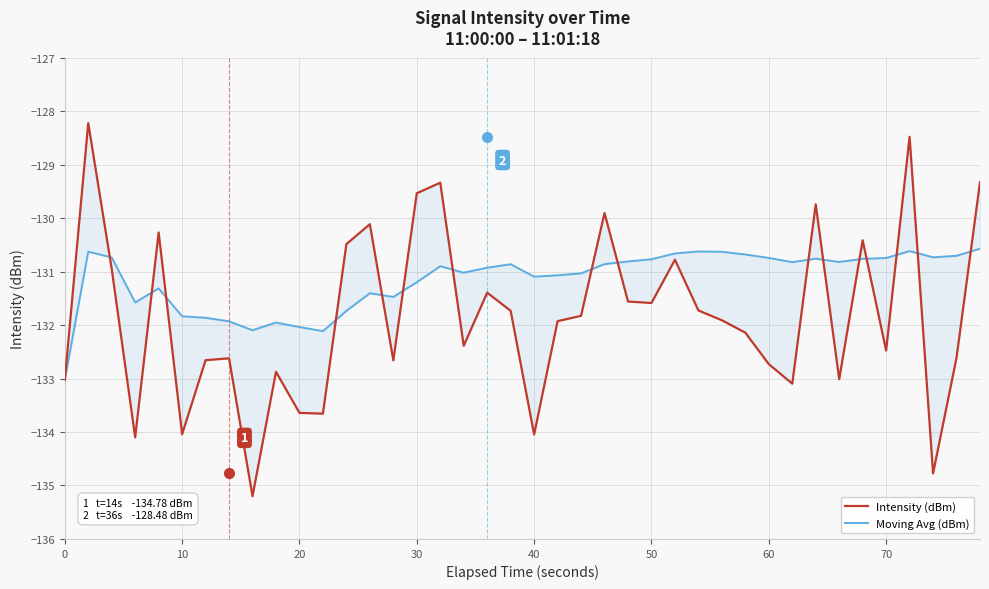

True or false: Intensity (dBm) and Moving Avg (dBm) cross at least once.

True